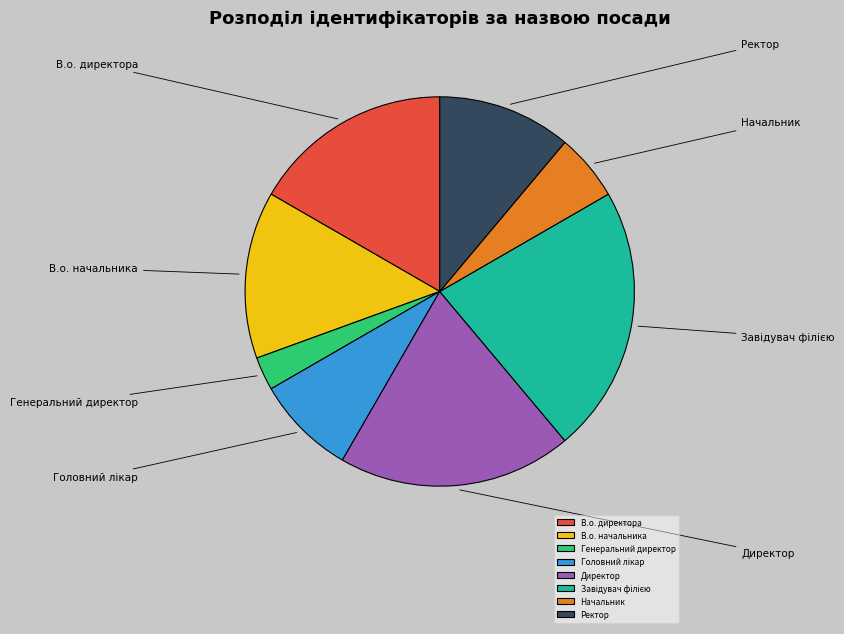

What is the ratio of the value at Директор to the value at Генеральний директор?

7.0